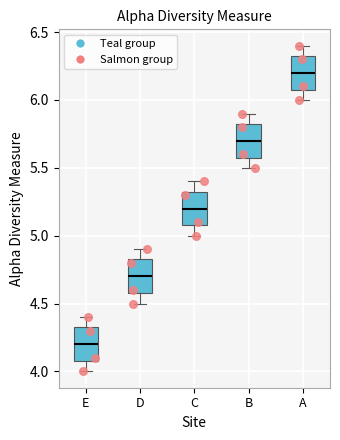

Reading left to right, transcribe this box plot: for each box, give where its median line is, the range the box spans, and where its two whiskers end, as read against the y-axis. The values are not printed on the chart, so give them approximately, as read against the axis.

E: median 4.20, box 4.10 to 4.35, whiskers 4.00 to 4.40
D: median 4.70, box 4.60 to 4.85, whiskers 4.50 to 4.90
C: median 5.20, box 5.10 to 5.35, whiskers 5.00 to 5.40
B: median 5.70, box 5.60 to 5.85, whiskers 5.50 to 5.90
A: median 6.20, box 6.10 to 6.35, whiskers 6.00 to 6.40